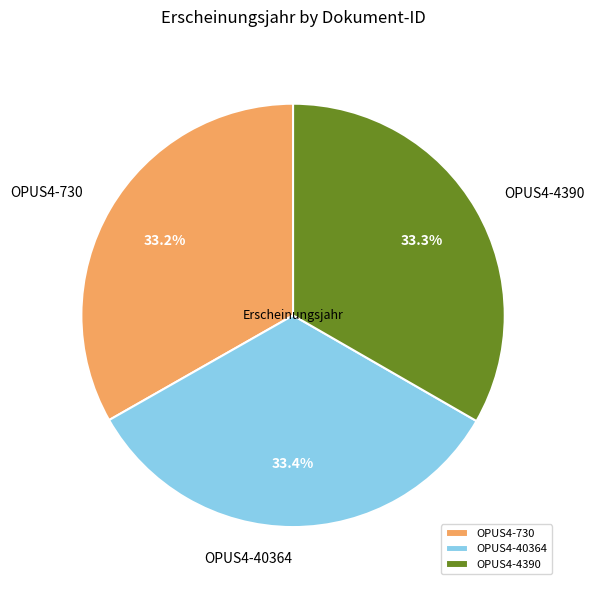

What percentage do OPUS4-730 and OPUS4-40364 together represent?

66.7%